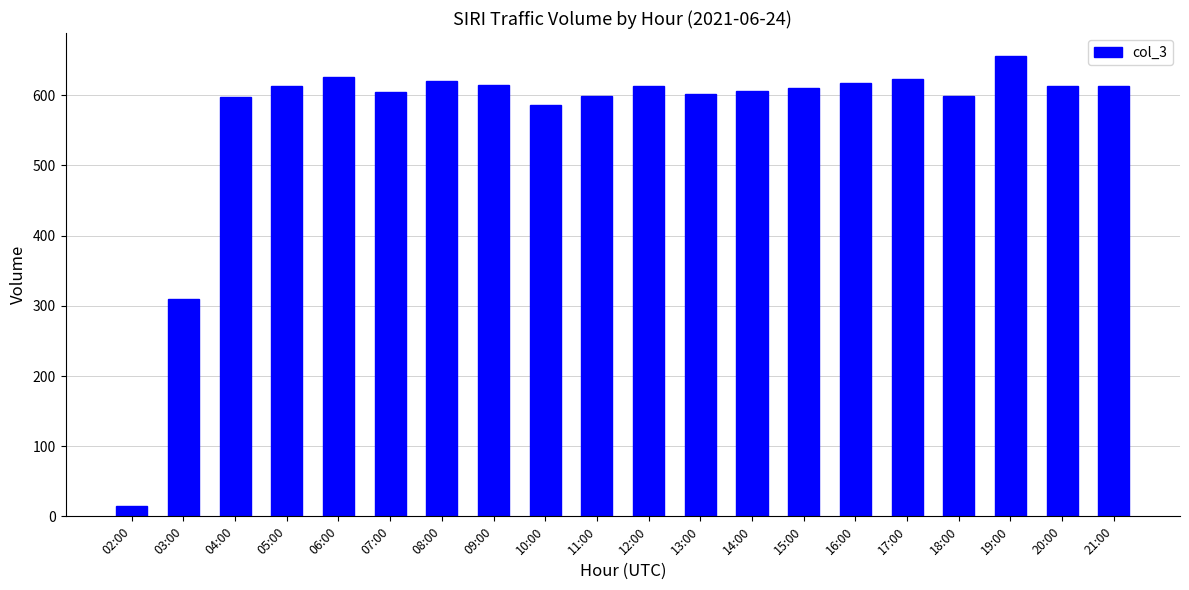

What is the value of the 3rd bar from the left?

598